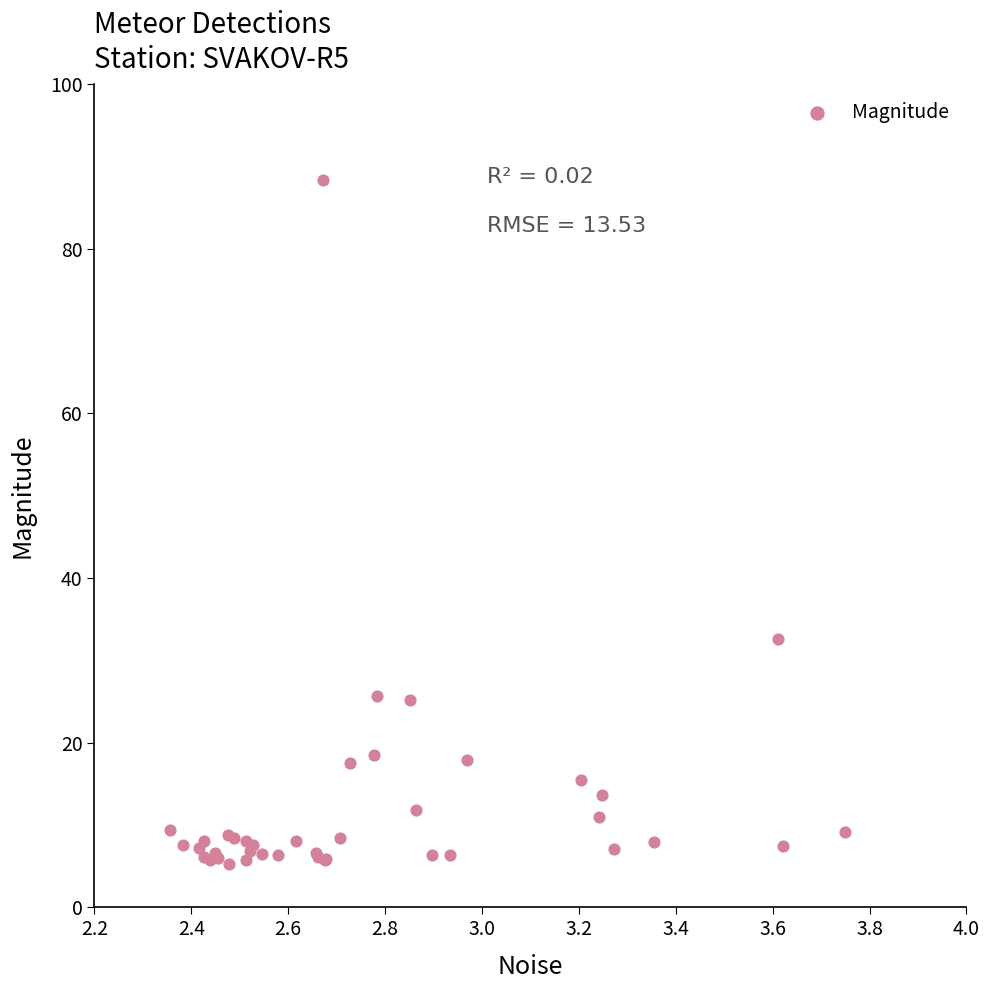

What Y value in the scatter plot is closest to 46?

32.6